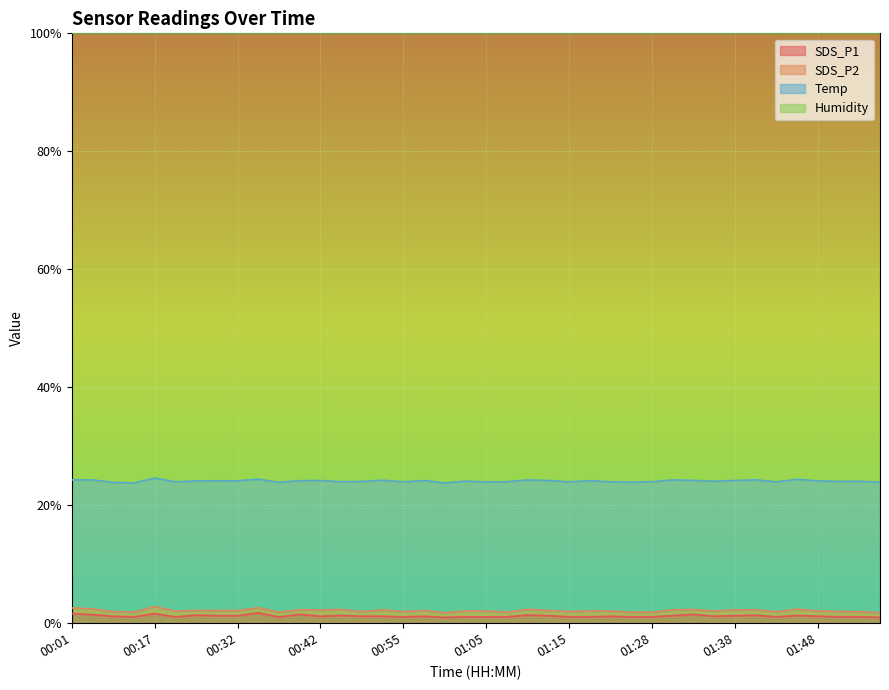

What is the difference between the maximum and minimum values in the Humidity series?

2.0